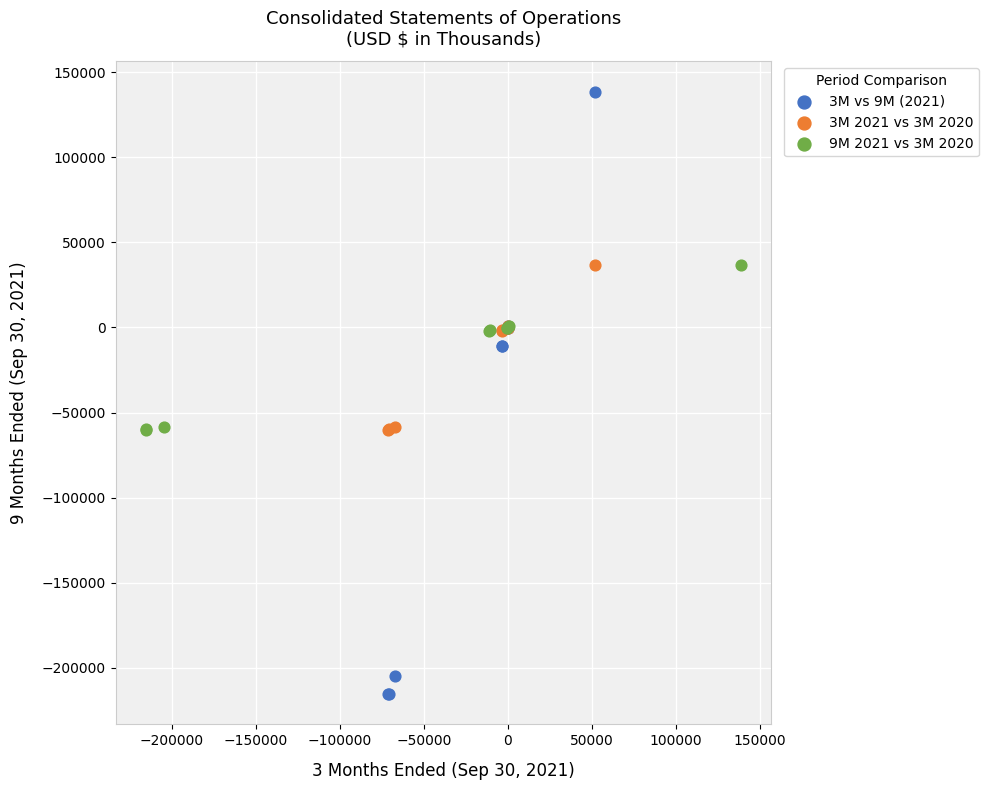

Which series contains the highest Y value?

3M vs 9M (2021)